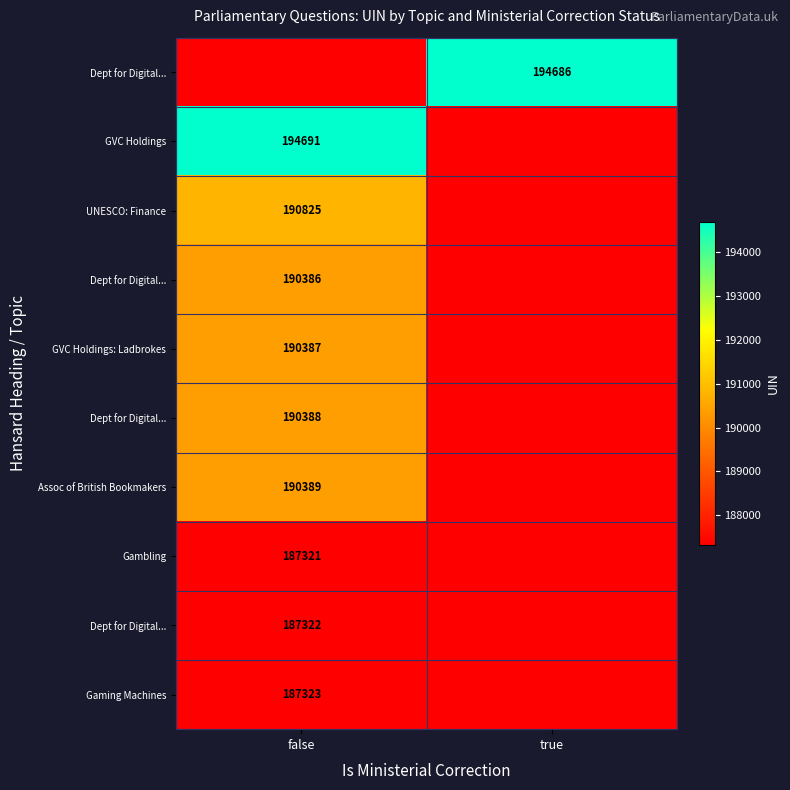

Count the number of data series in this chart.

10